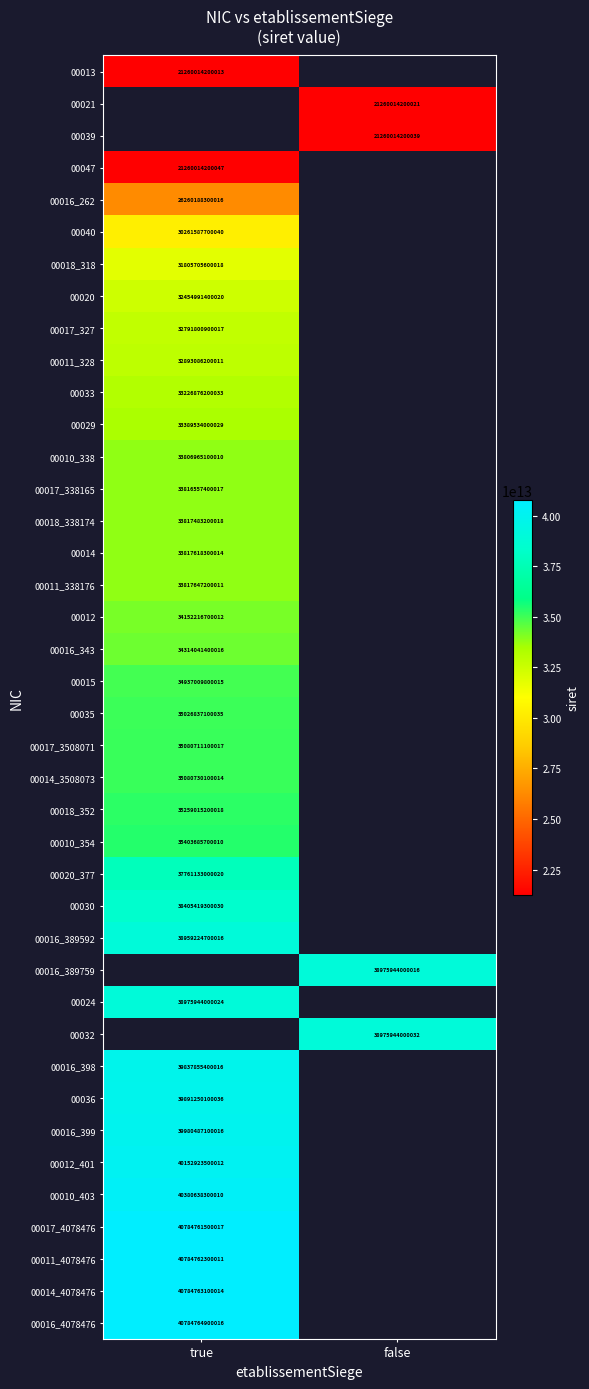

The value of 00011_338176 at true is 18043882050728. True or false?

False